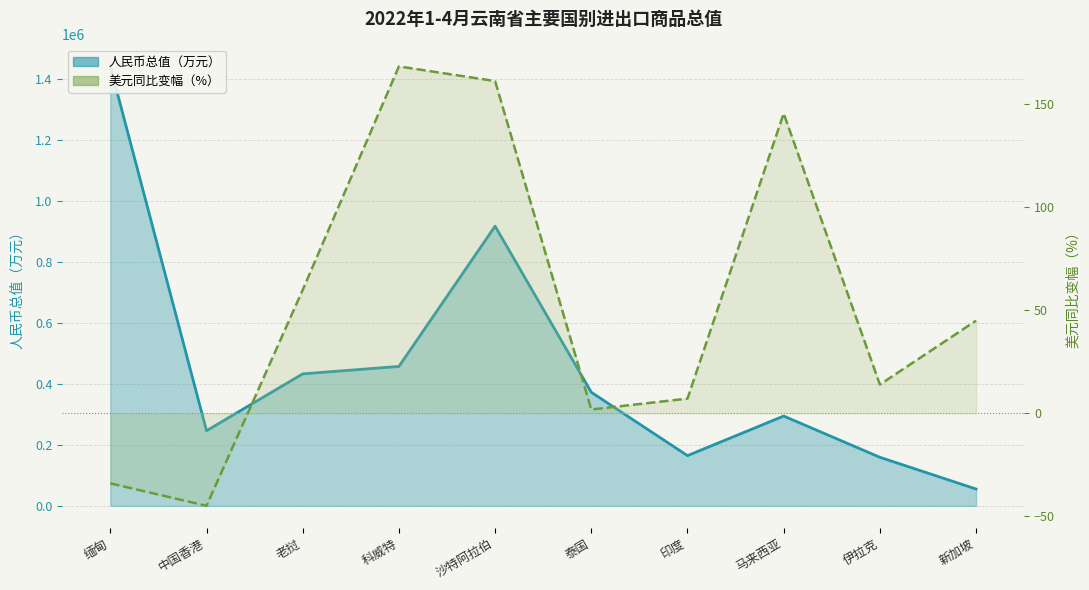

At which category does 人民币总值（万元） reach its first local valley?

中国香港